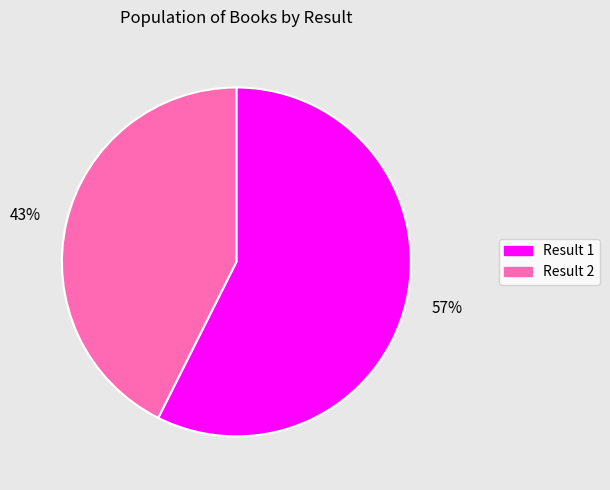

Which category has the biggest portion of the pie?

57%